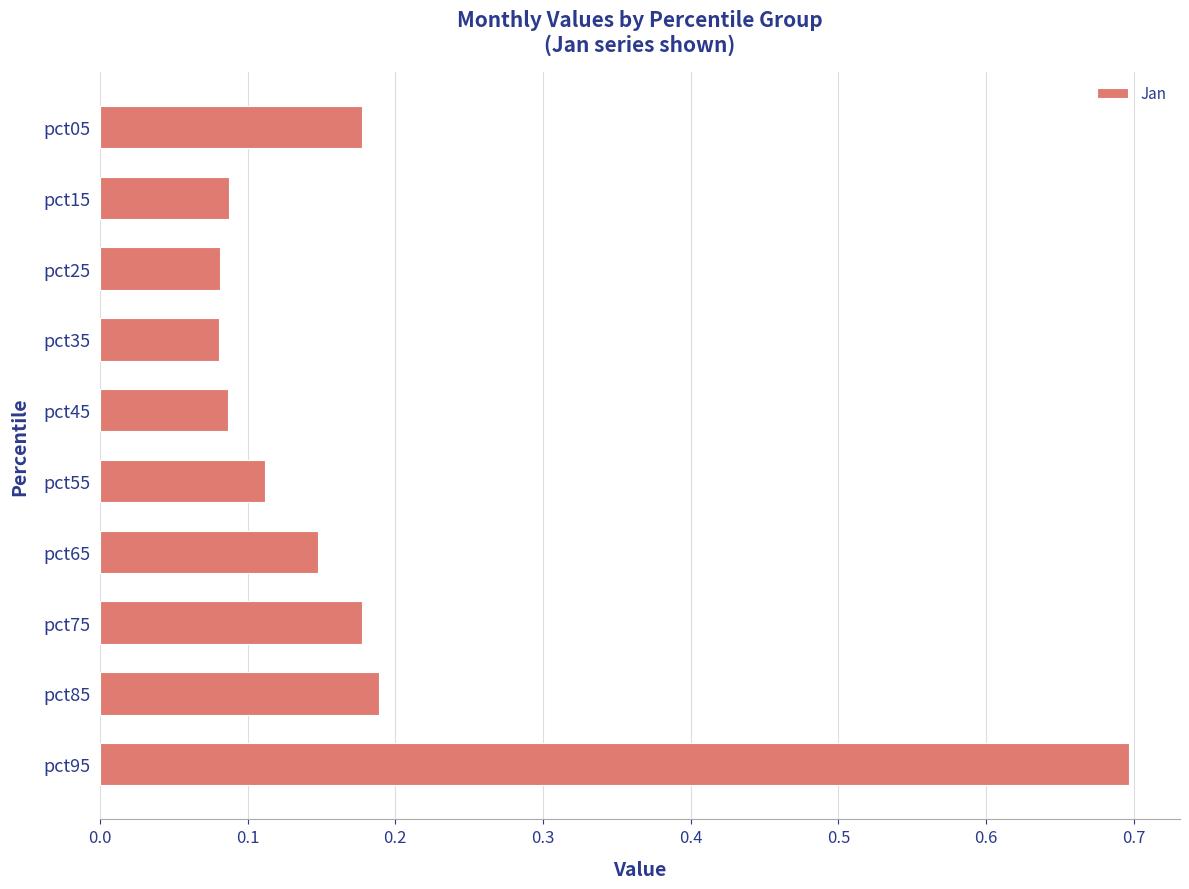

Count the values in the range 0 to 1.

10